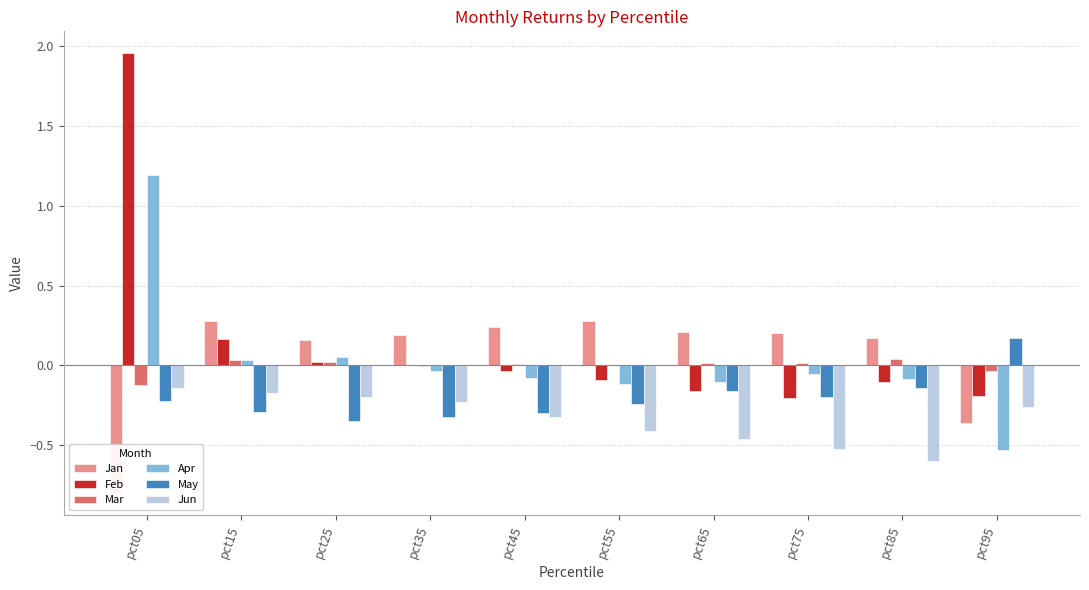

What is the difference between the maximum and minimum values in the Feb series?

2.2